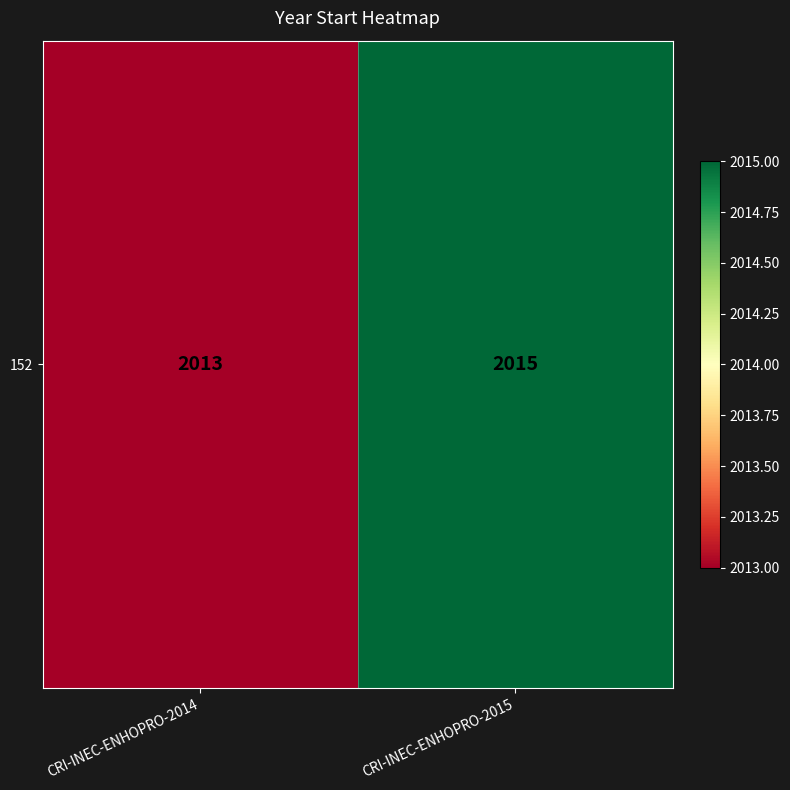

What is the sum of the values at CRI-INEC-ENHOPRO-2014 and CRI-INEC-ENHOPRO-2015?

4028